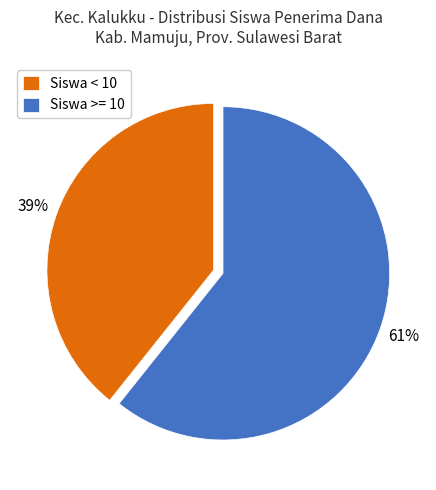

Count the number of slices in the pie.

2